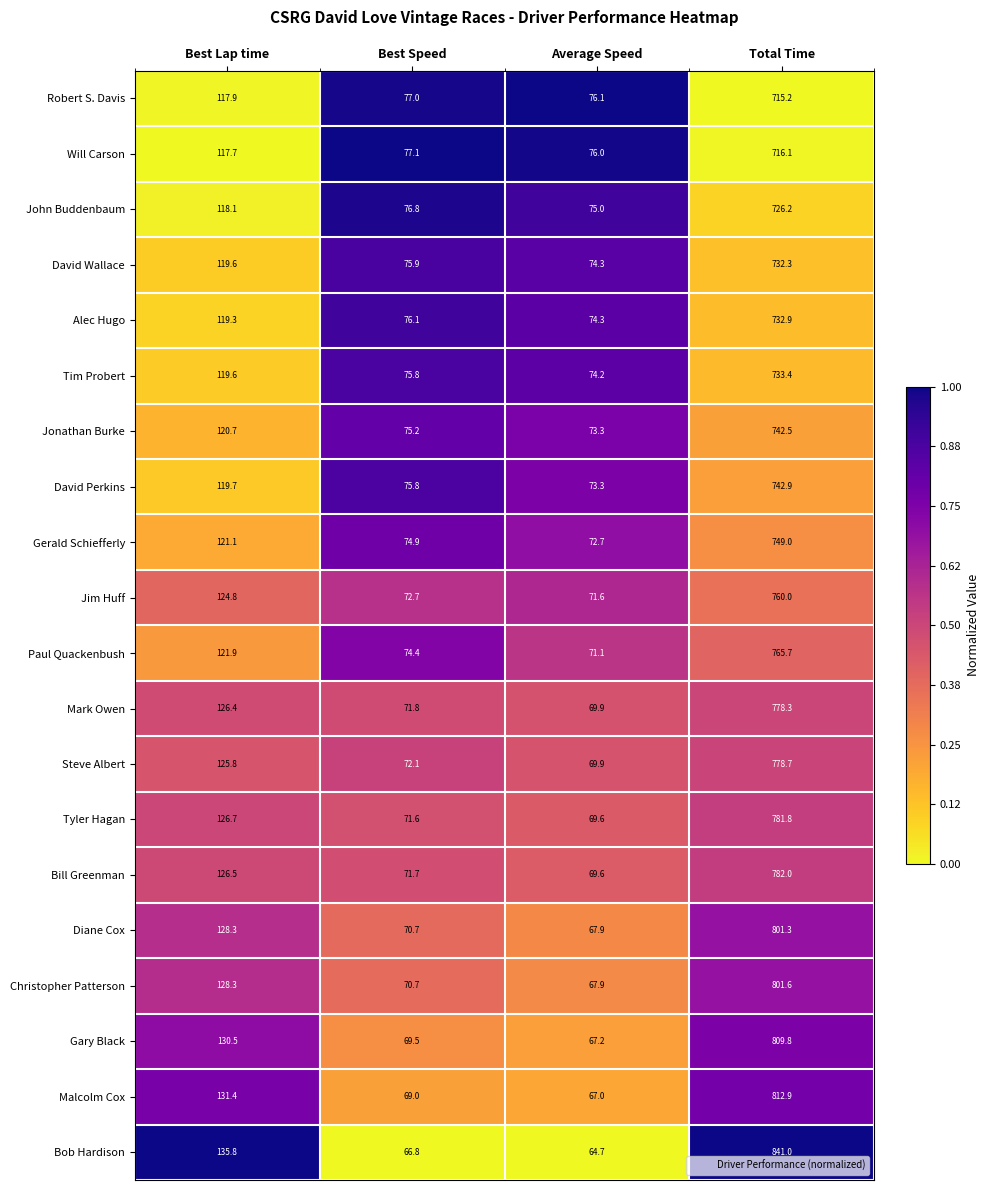

Rank the categories by David Wallace value from highest to lowest.

Total Time, Best Lap time, Best Speed, Average Speed